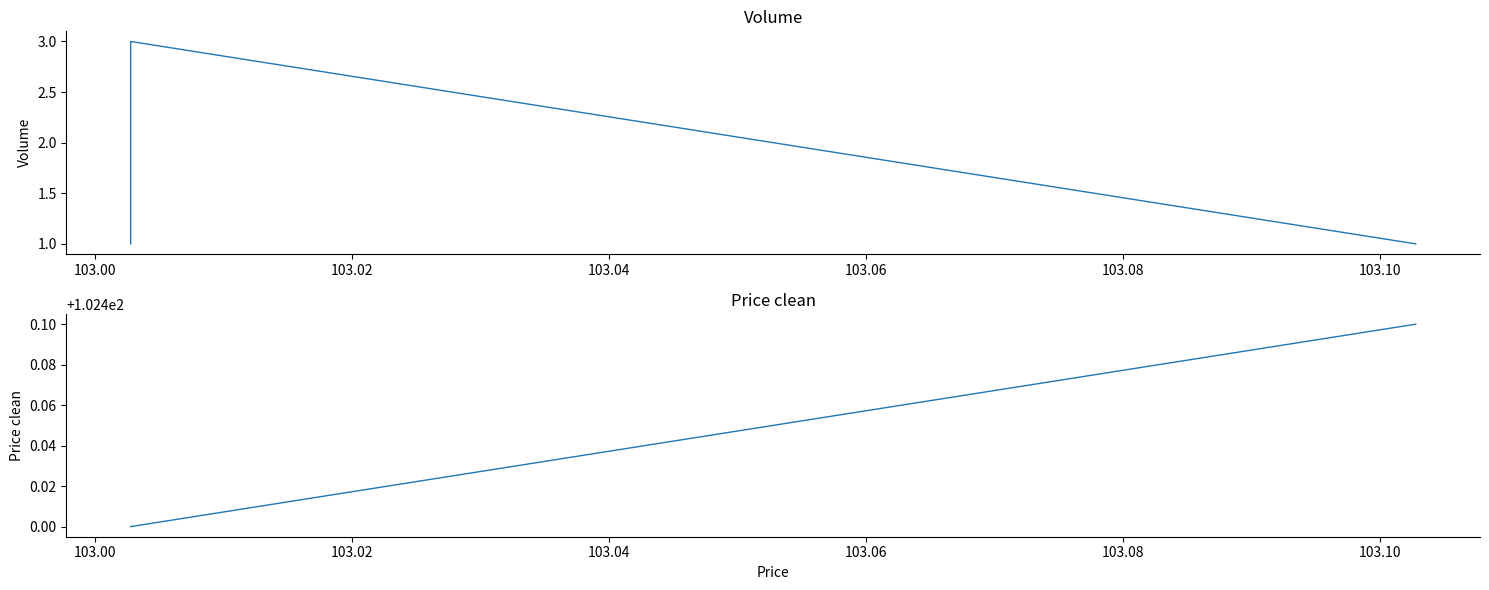

Count the number of categories in the chart.

3